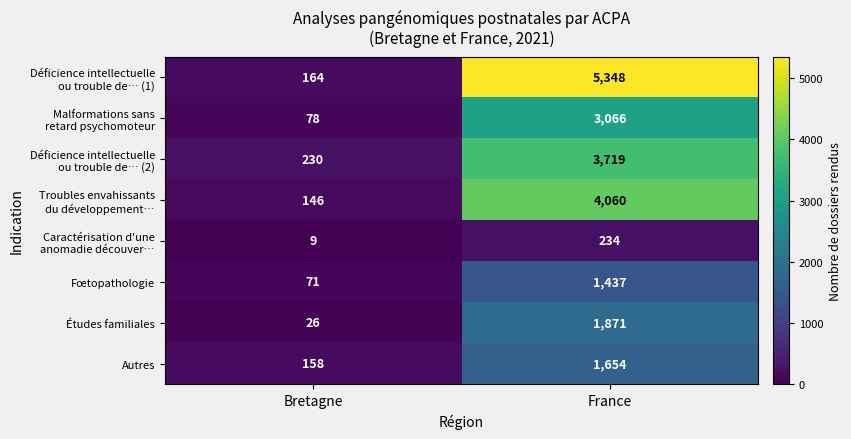

What is the difference between the highest and lowest values at Bretagne?

221